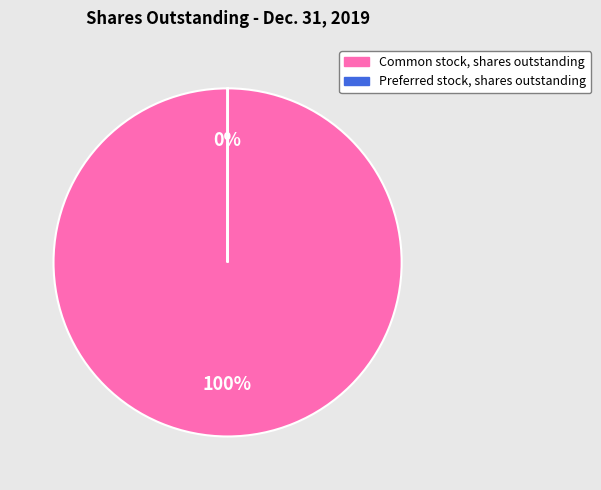

Which slice is the largest?

Common stock, shares outstanding